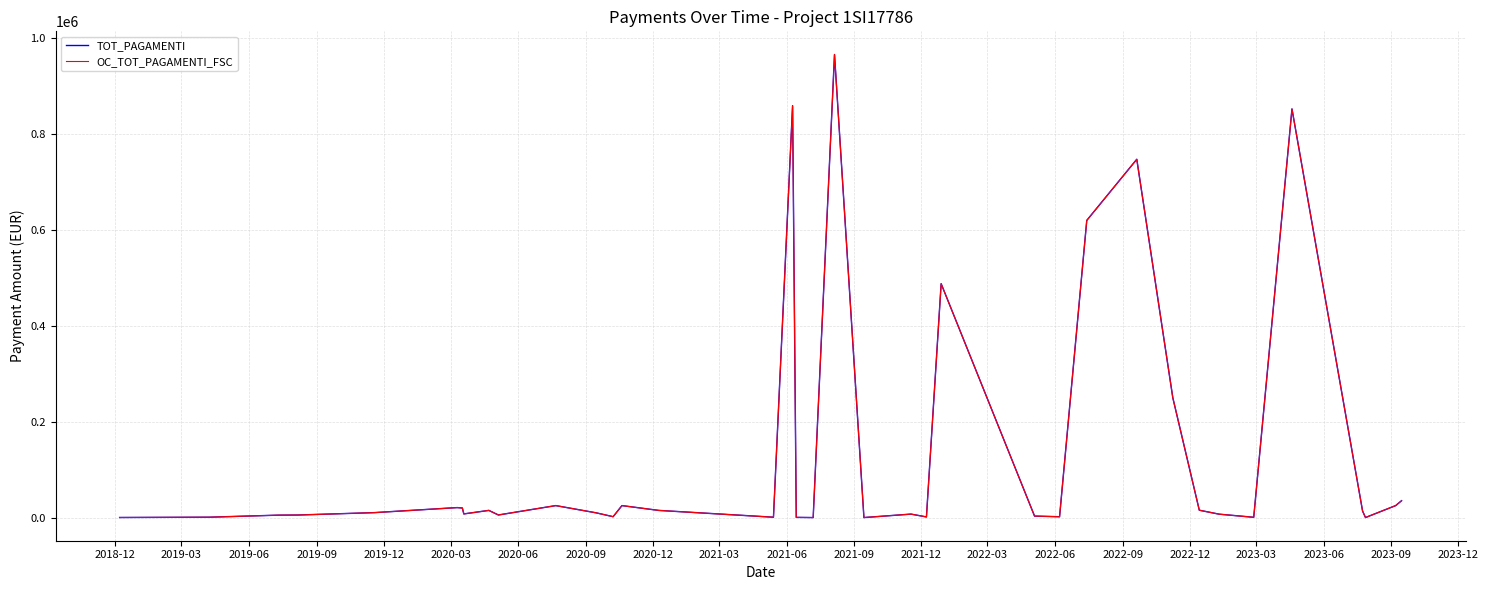

Does the chart have visible grid lines?

Yes